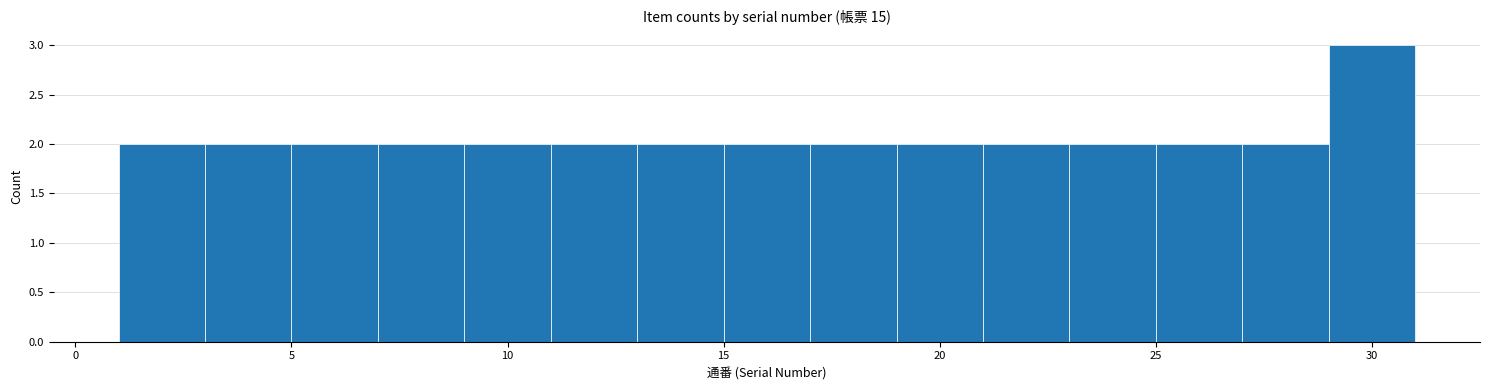

How tall is the bar that spans 13 to 15 on the x-axis? The values are not printed on the chart, so give them approximately, as read against the axis.

2